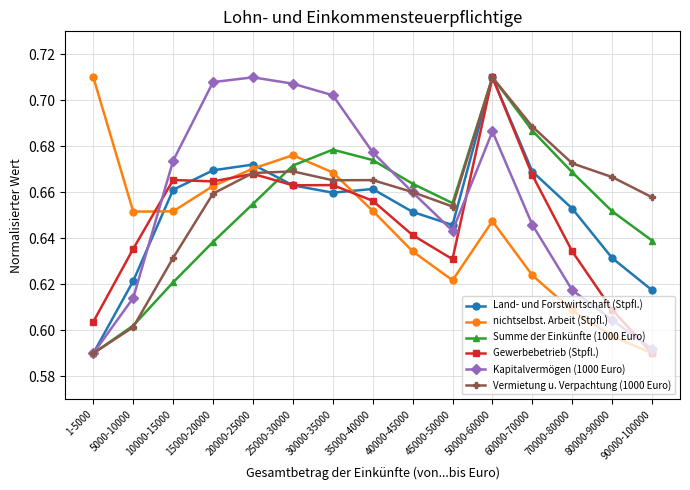

True or false: Land- und Forstwirtschaft (Stpfl.) has a value of 0.1 at 60000-70000.

False